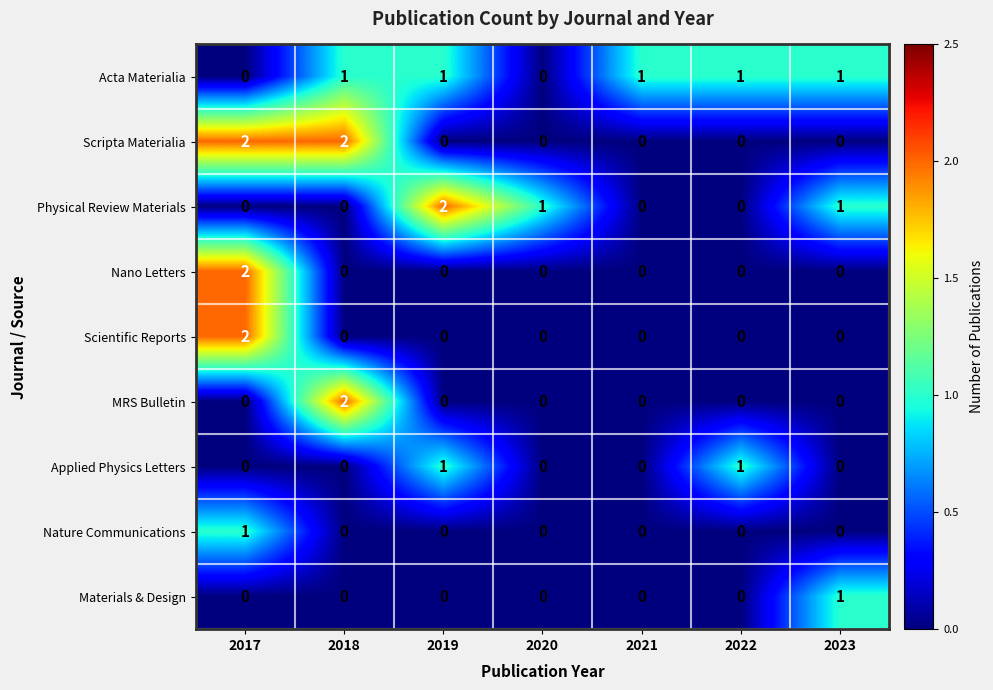

True or false: Nano Letters has a value of 1 at 2018.

False